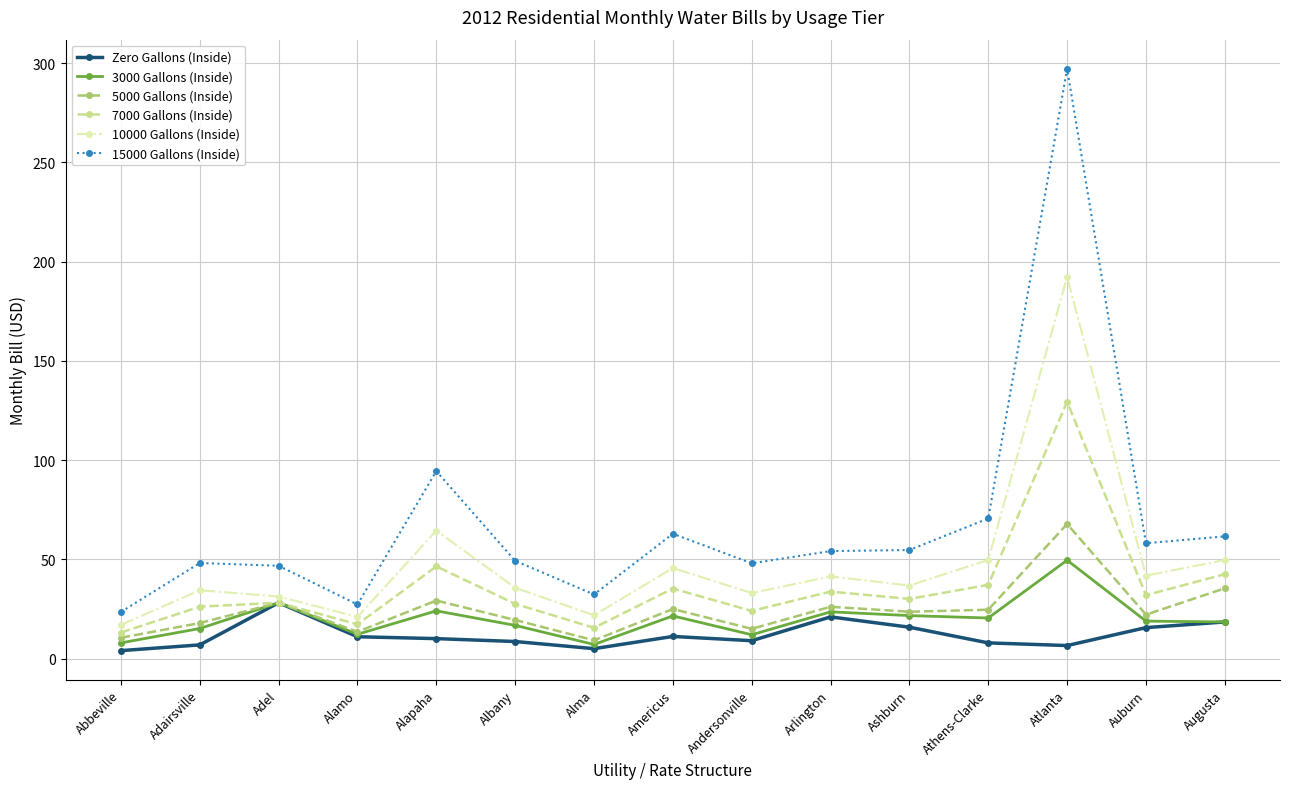

The Zero Gallons (Inside) series shows 11.0 at Alamo. True or false?

True